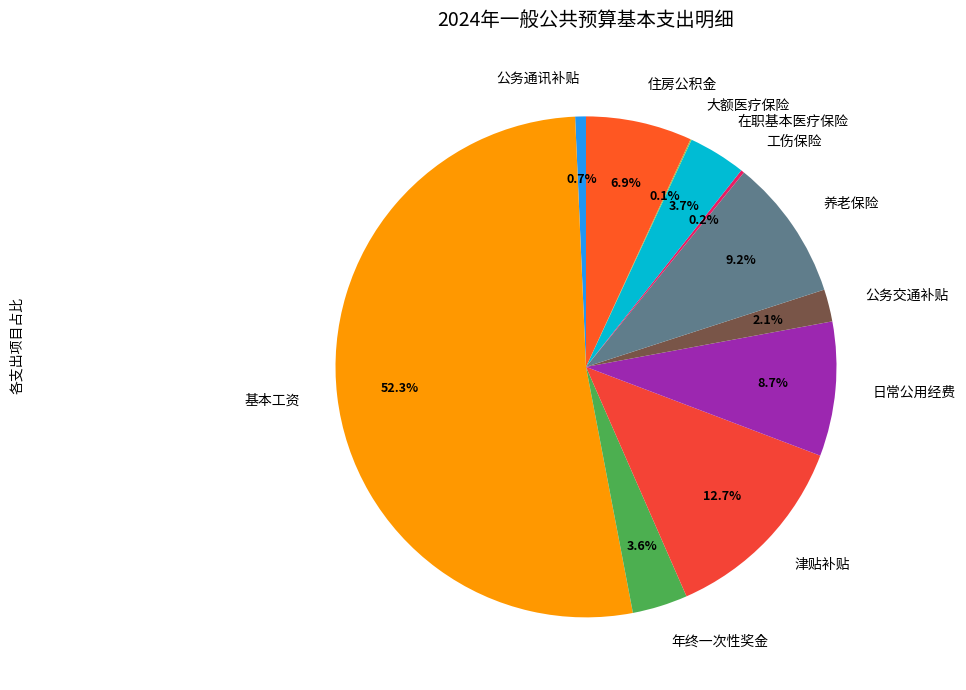

Is 日常公用经费 the majority of the pie?

No